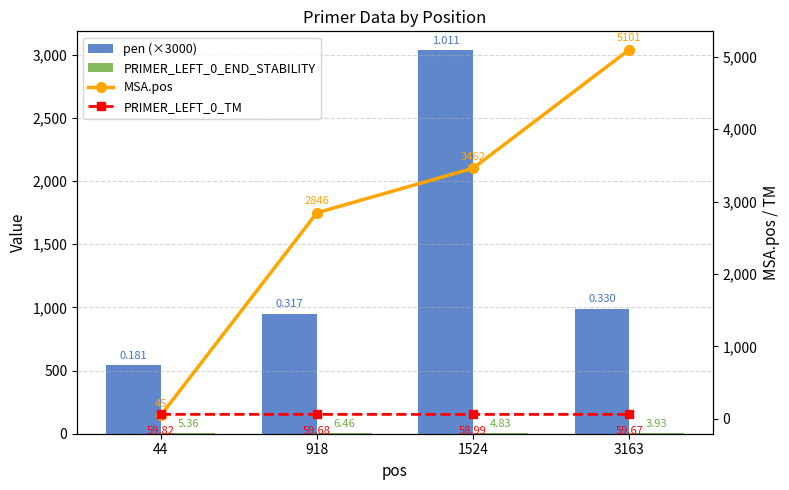

What is the difference between the maximum and minimum values in the pen (×3000) series?

2490.7